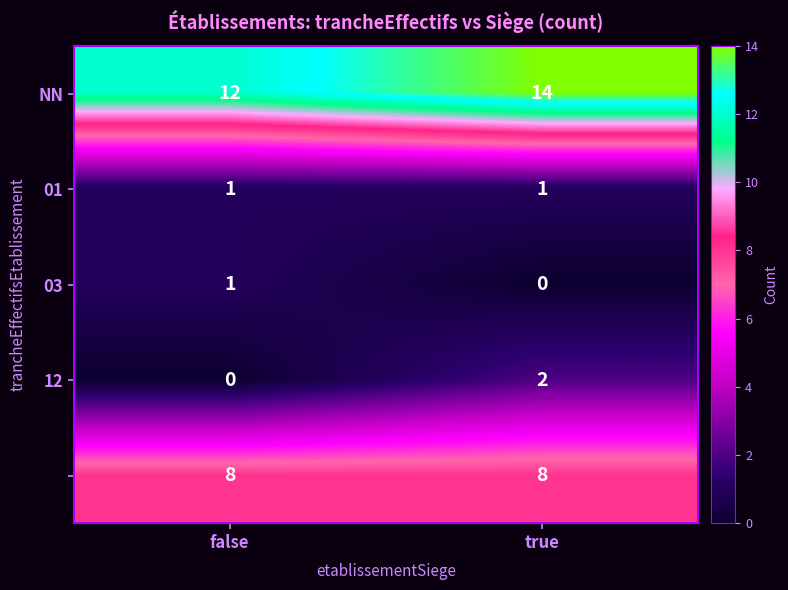

What is the difference between the highest and lowest values at true?

14